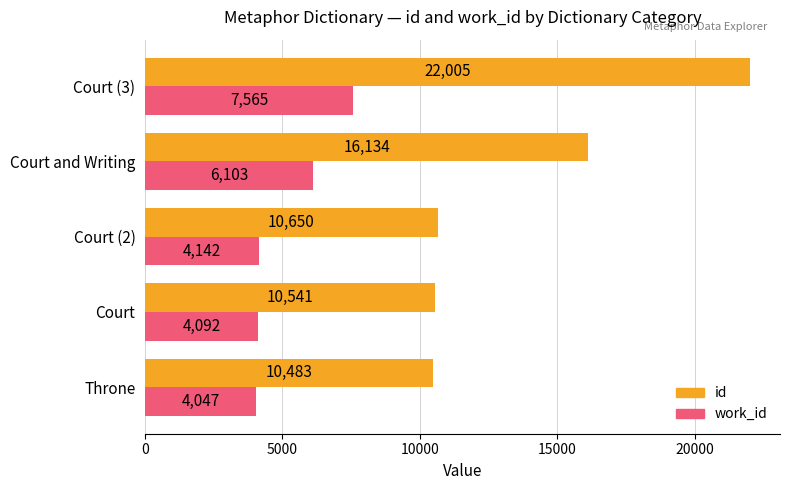

The id series shows 14767 at Throne. True or false?

False